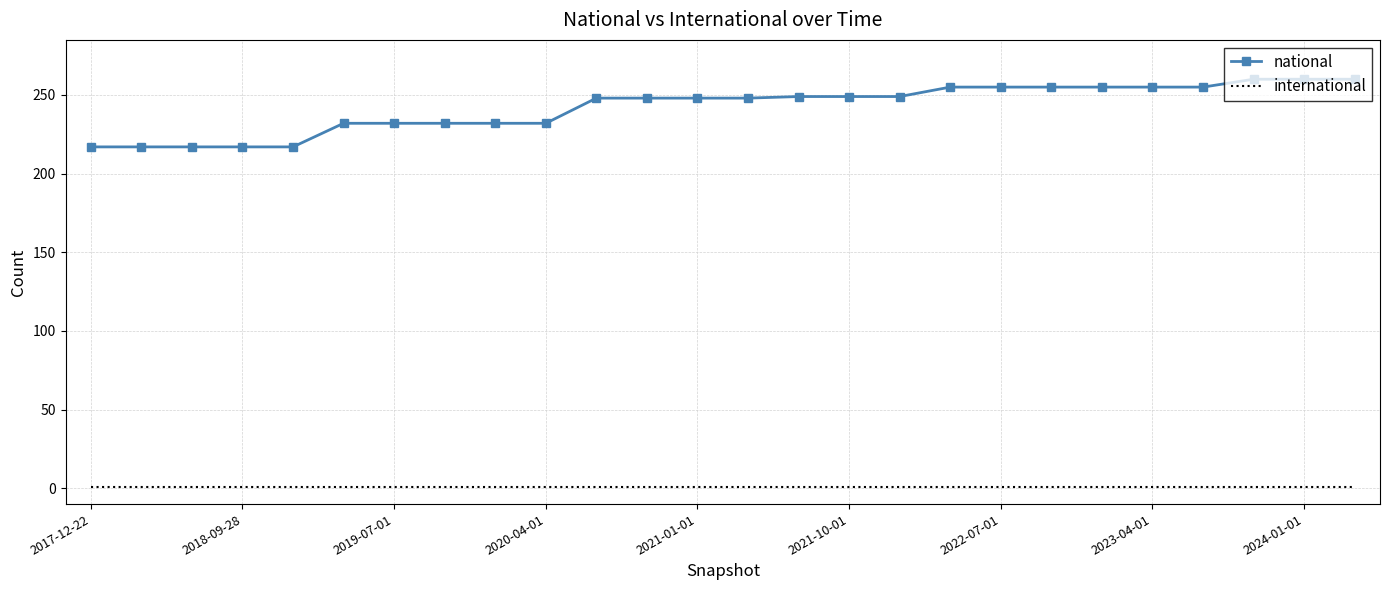

List the series in order of their overall mean, lowest first.

international, national